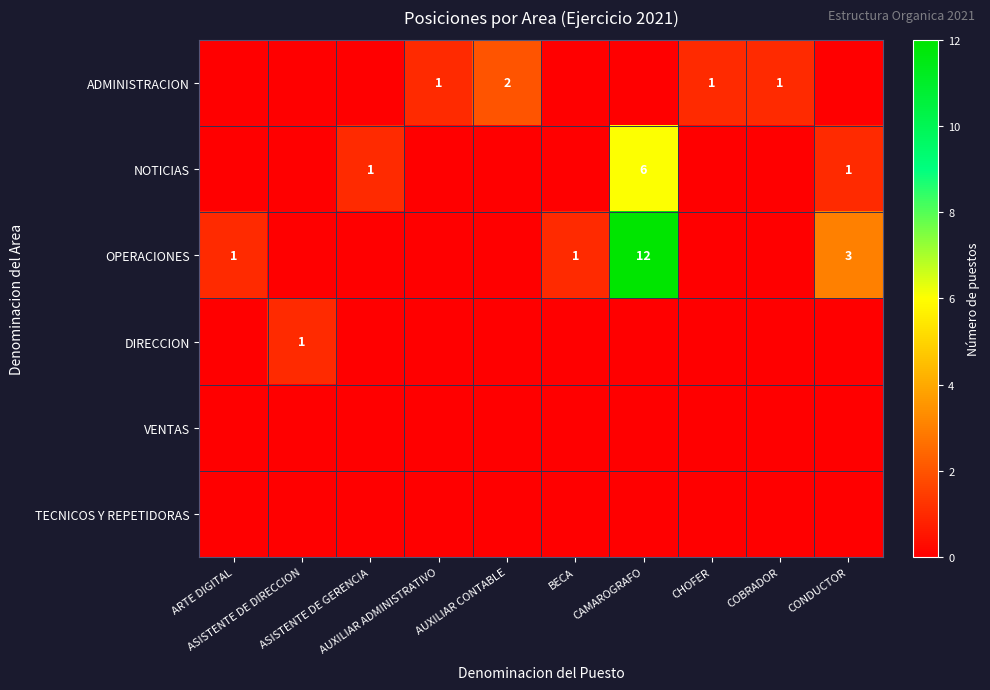

Between AUXILIAR ADMINISTRATIVO and CAMAROGRAFO, which series saw the biggest shift?

OPERACIONES